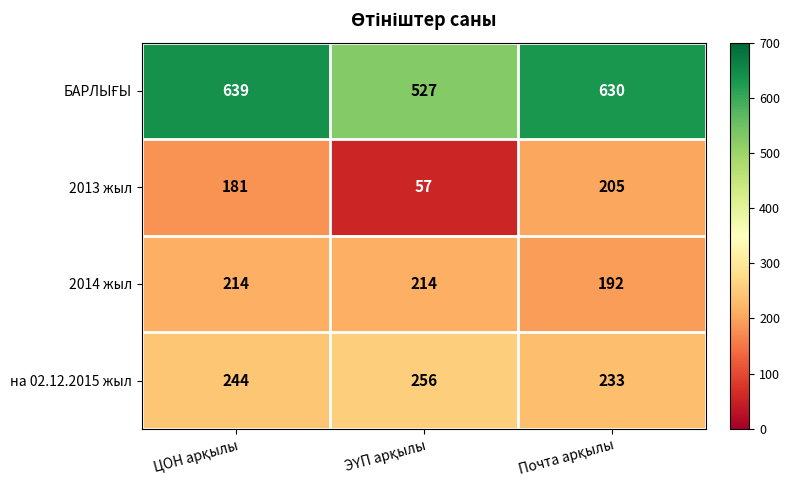

What is the difference between the maximum and second lowest values in the на 02.12.2015 жыл series?

12